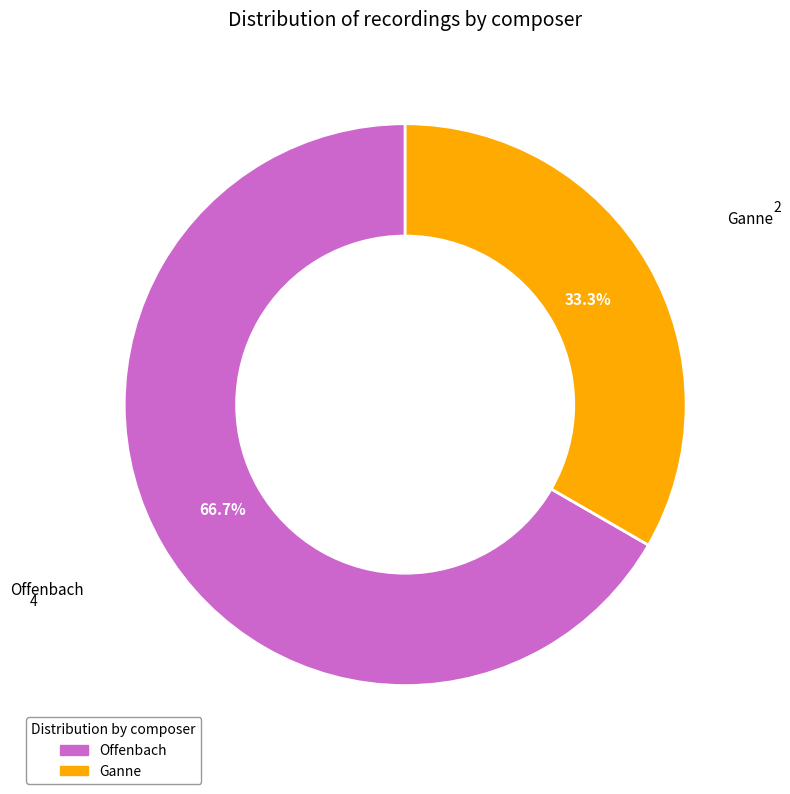

Is the sum of Offenbach and Ganne greater than half?

Yes